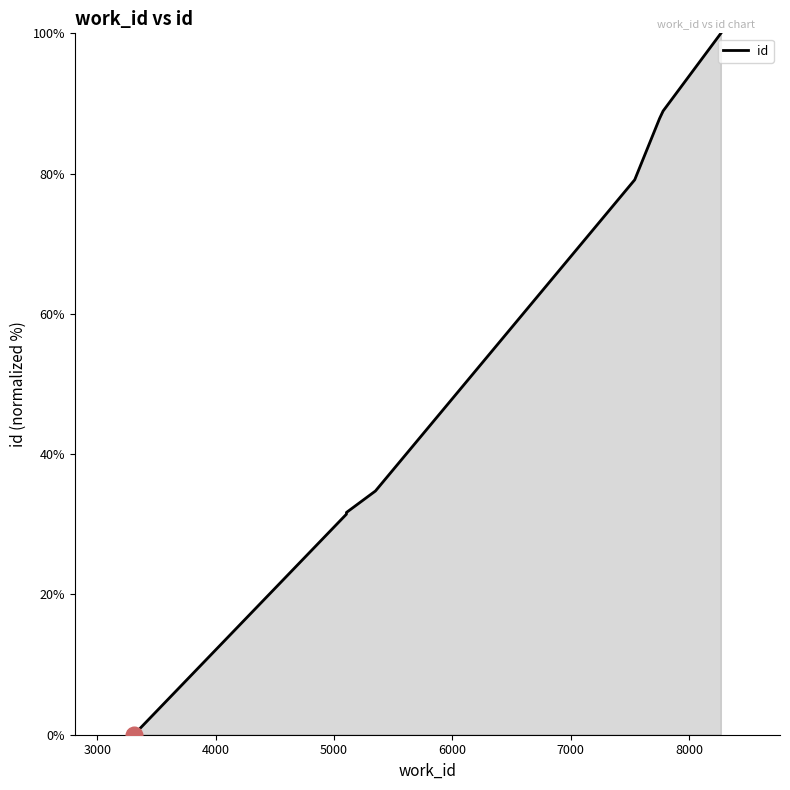

What is the sum of the values at 5106 and 7542?

110.6